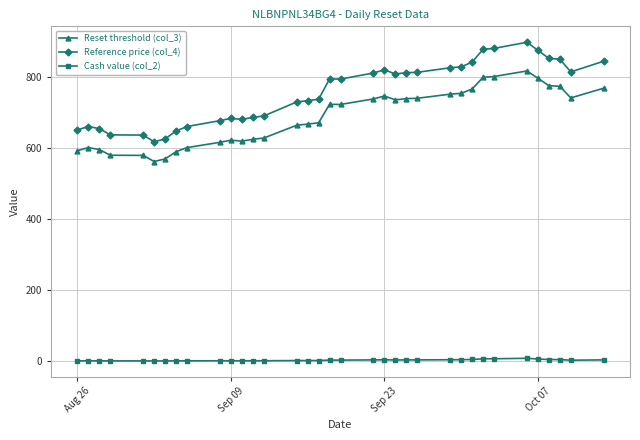

Which series has the largest range (max minus min)?

Reference price (col_4)